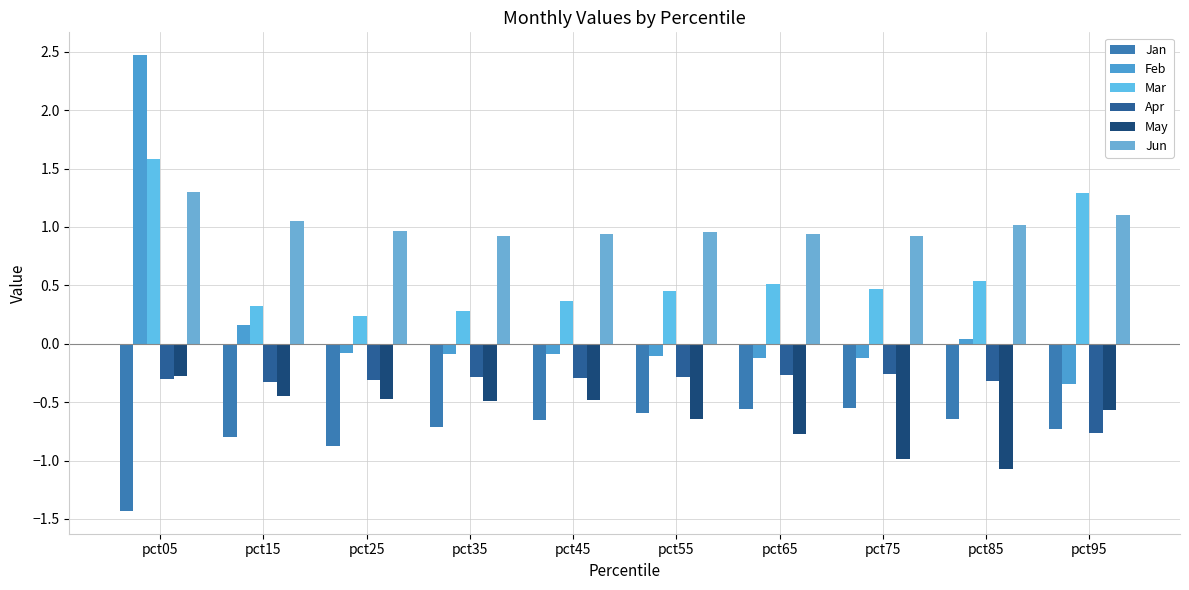

How many categories are shown in the chart?

10